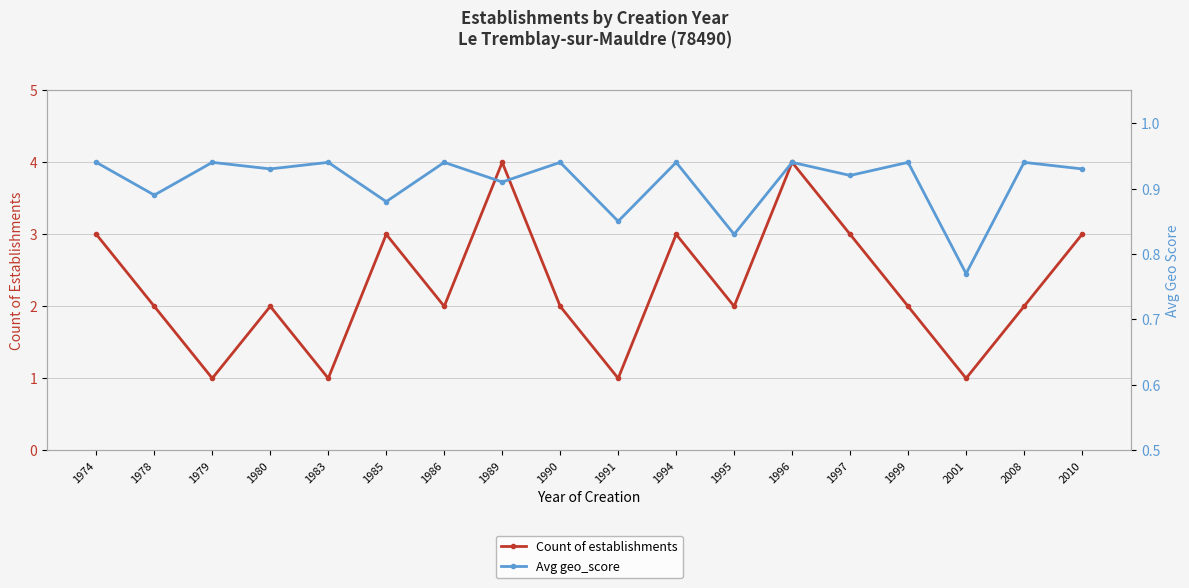

Between 1983 and 2008, which series saw the biggest shift?

Count of establishments